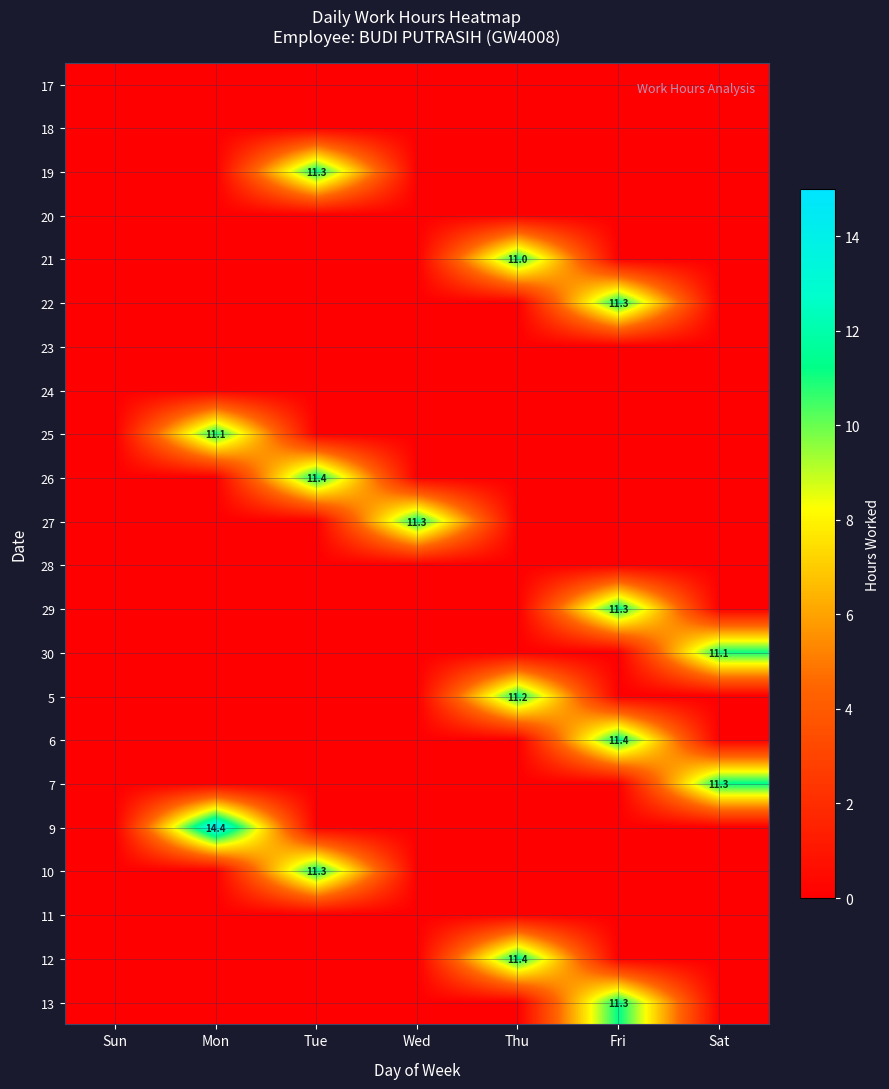

How many distinct data groups are displayed?

22